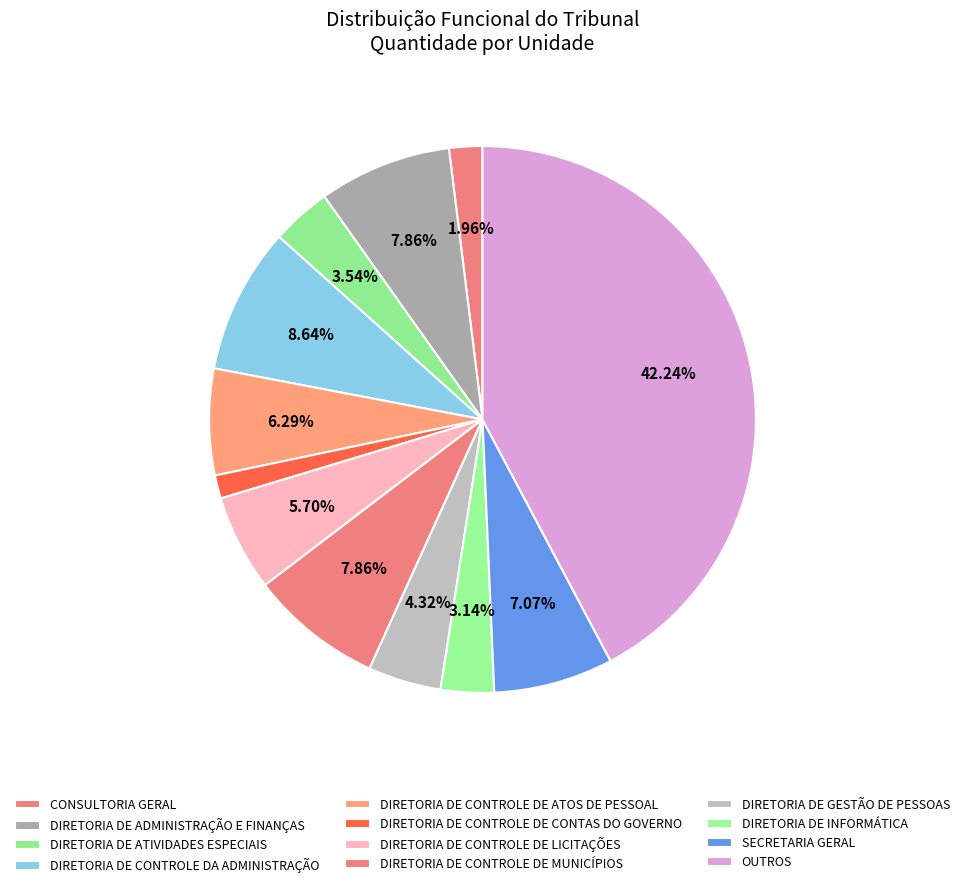

What is the ratio of the value at DIRETORIA DE CONTROLE DA ADMINISTRAÇÃO to the value at DIRETORIA DE ATIVIDADES ESPECIAIS?

2.4